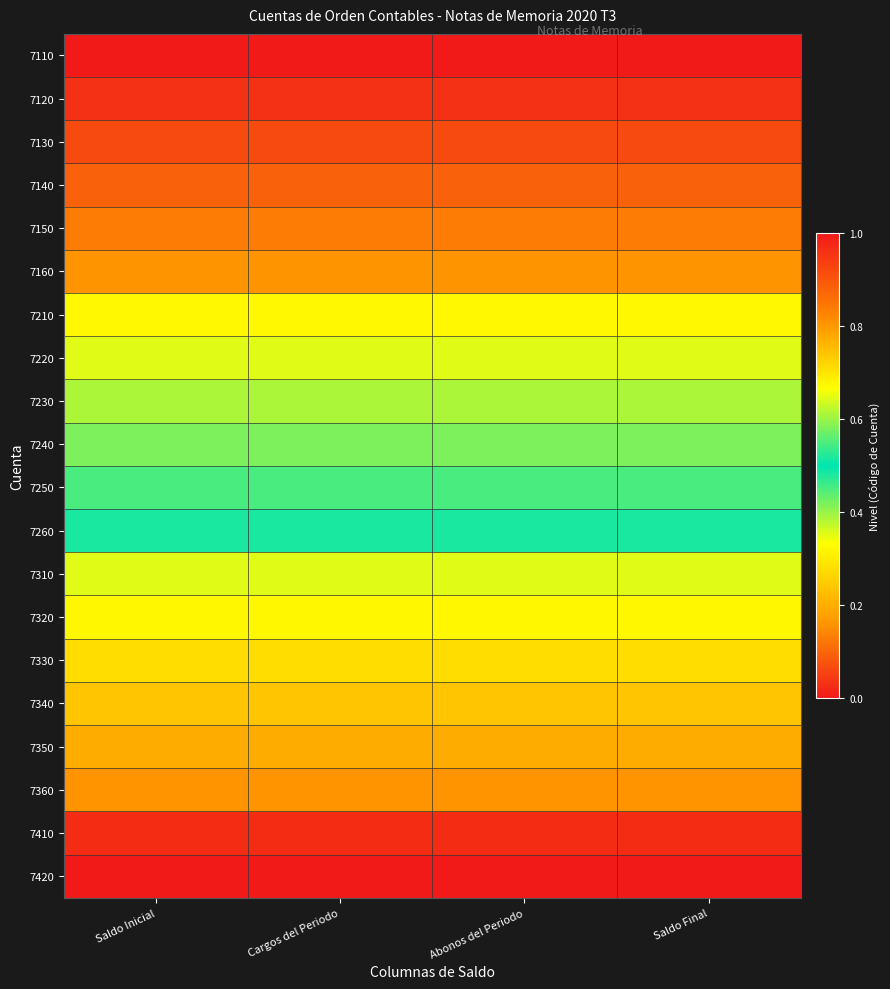

Reading left to right, list all the values displayed in this chart.

7110: Saldo Inicial=0.0	Cargos del Periodo=0.0	Abonos del Periodo=0.0	Saldo Final=0.0
7120: Saldo Inicial=0.0	Cargos del Periodo=0.0	Abonos del Periodo=0.0	Saldo Final=0.0
7130: Saldo Inicial=0.1	Cargos del Periodo=0.1	Abonos del Periodo=0.1	Saldo Final=0.1
7140: Saldo Inicial=0.1	Cargos del Periodo=0.1	Abonos del Periodo=0.1	Saldo Final=0.1
7150: Saldo Inicial=0.1	Cargos del Periodo=0.1	Abonos del Periodo=0.1	Saldo Final=0.1
7160: Saldo Inicial=0.2	Cargos del Periodo=0.2	Abonos del Periodo=0.2	Saldo Final=0.2
7210: Saldo Inicial=0.3	Cargos del Periodo=0.3	Abonos del Periodo=0.3	Saldo Final=0.3
7220: Saldo Inicial=0.4	Cargos del Periodo=0.4	Abonos del Periodo=0.4	Saldo Final=0.4
7230: Saldo Inicial=0.4	Cargos del Periodo=0.4	Abonos del Periodo=0.4	Saldo Final=0.4
7240: Saldo Inicial=0.4	Cargos del Periodo=0.4	Abonos del Periodo=0.4	Saldo Final=0.4
7250: Saldo Inicial=0.5	Cargos del Periodo=0.5	Abonos del Periodo=0.5	Saldo Final=0.5
7260: Saldo Inicial=0.5	Cargos del Periodo=0.5	Abonos del Periodo=0.5	Saldo Final=0.5
7310: Saldo Inicial=0.6	Cargos del Periodo=0.6	Abonos del Periodo=0.6	Saldo Final=0.6
7320: Saldo Inicial=0.7	Cargos del Periodo=0.7	Abonos del Periodo=0.7	Saldo Final=0.7
7330: Saldo Inicial=0.7	Cargos del Periodo=0.7	Abonos del Periodo=0.7	Saldo Final=0.7
7340: Saldo Inicial=0.7	Cargos del Periodo=0.7	Abonos del Periodo=0.7	Saldo Final=0.7
7350: Saldo Inicial=0.8	Cargos del Periodo=0.8	Abonos del Periodo=0.8	Saldo Final=0.8
7360: Saldo Inicial=0.8	Cargos del Periodo=0.8	Abonos del Periodo=0.8	Saldo Final=0.8
7410: Saldo Inicial=1.0	Cargos del Periodo=1.0	Abonos del Periodo=1.0	Saldo Final=1.0
7420: Saldo Inicial=1.0	Cargos del Periodo=1.0	Abonos del Periodo=1.0	Saldo Final=1.0